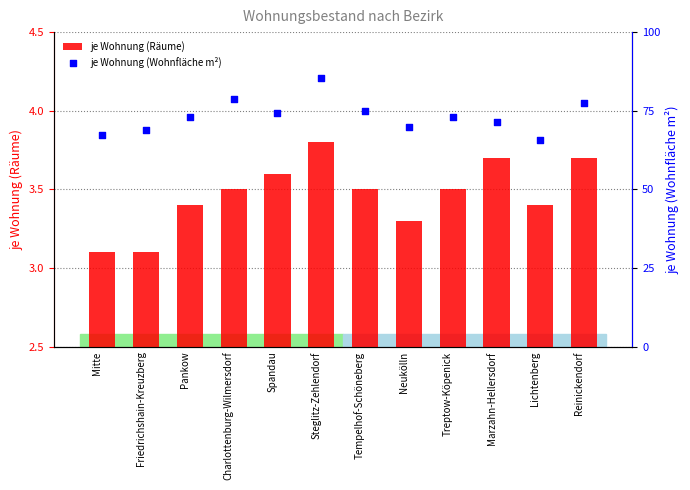

Which series has the largest total across all categories?

je Wohnung (Wohnfläche m²)